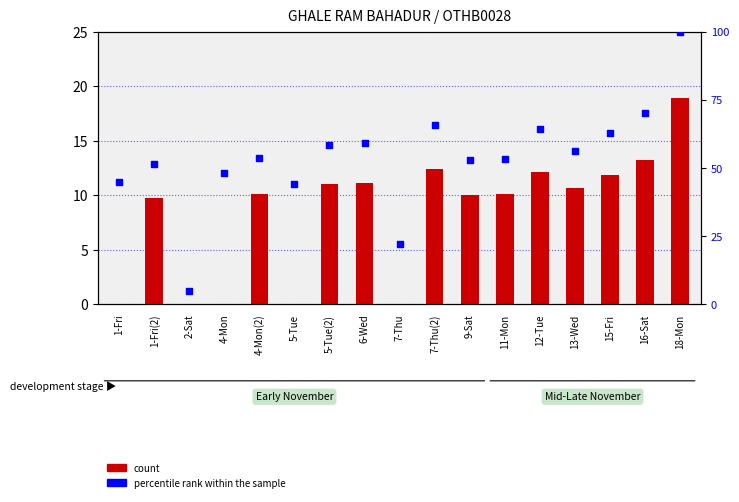

Which series has the widest spread of Y values?

percentile rank within the sample